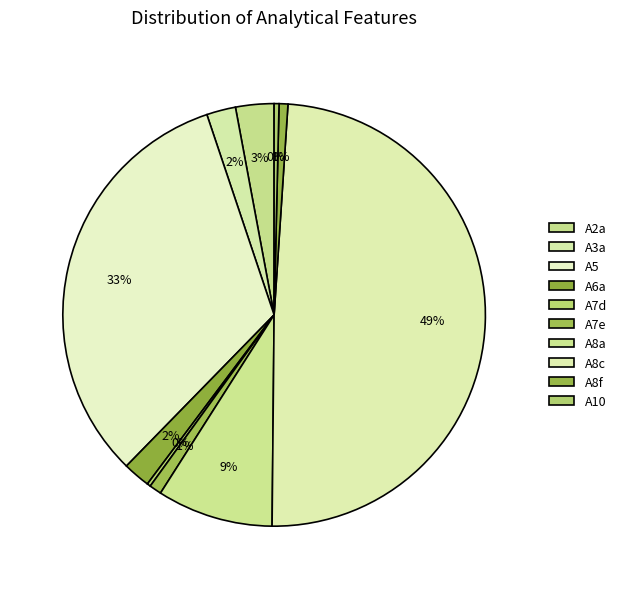

Which slice is the largest?

A8c